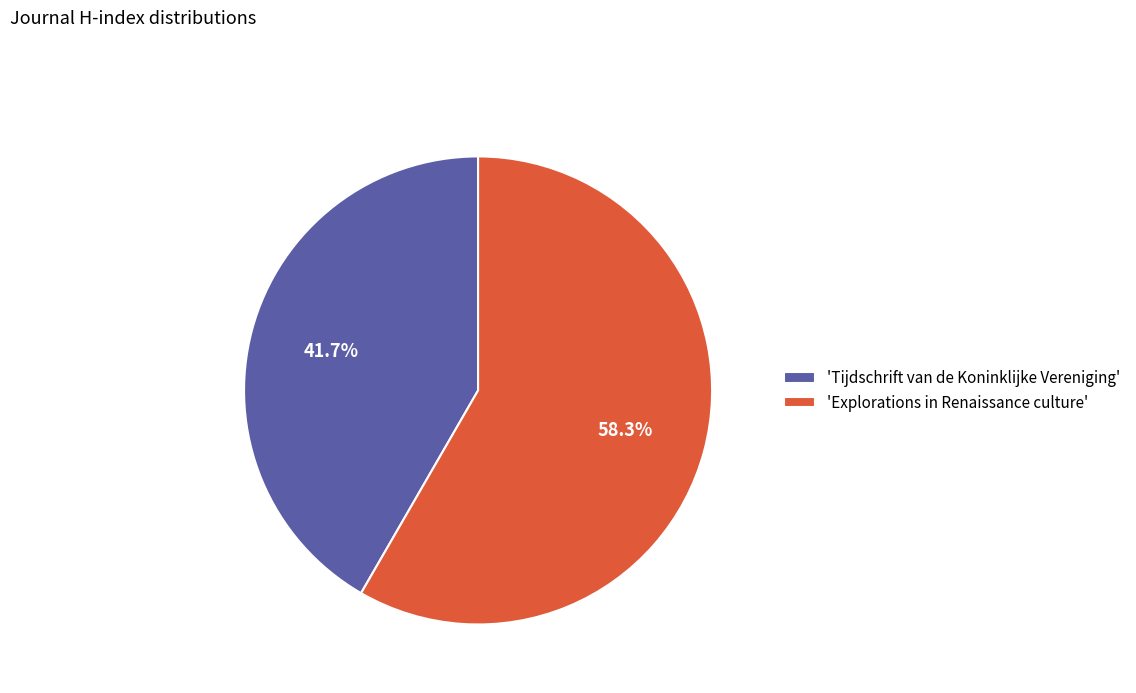

What is the majority slice?

'Explorations in Renaissance culture'